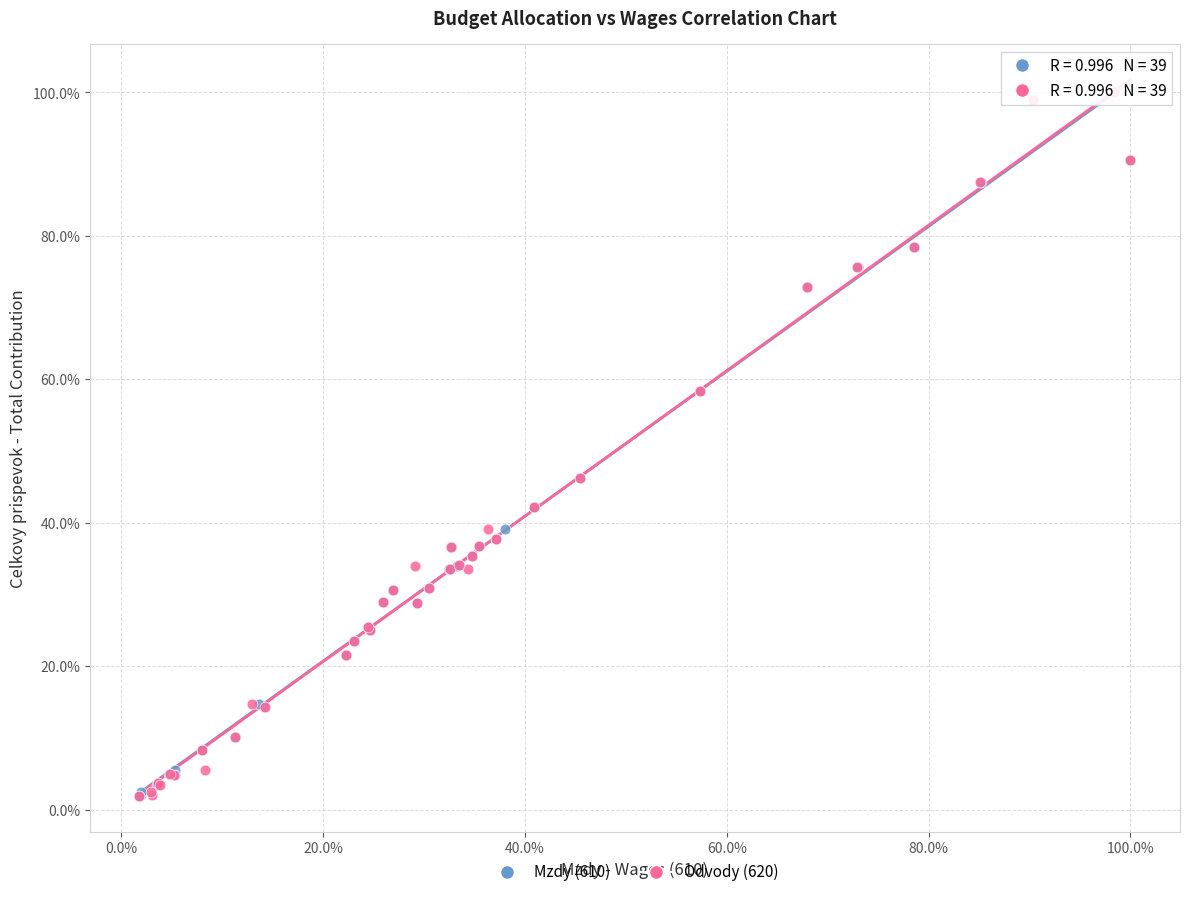

What are all the series names shown in the legend?

Mzdy (610), Odvody (620)